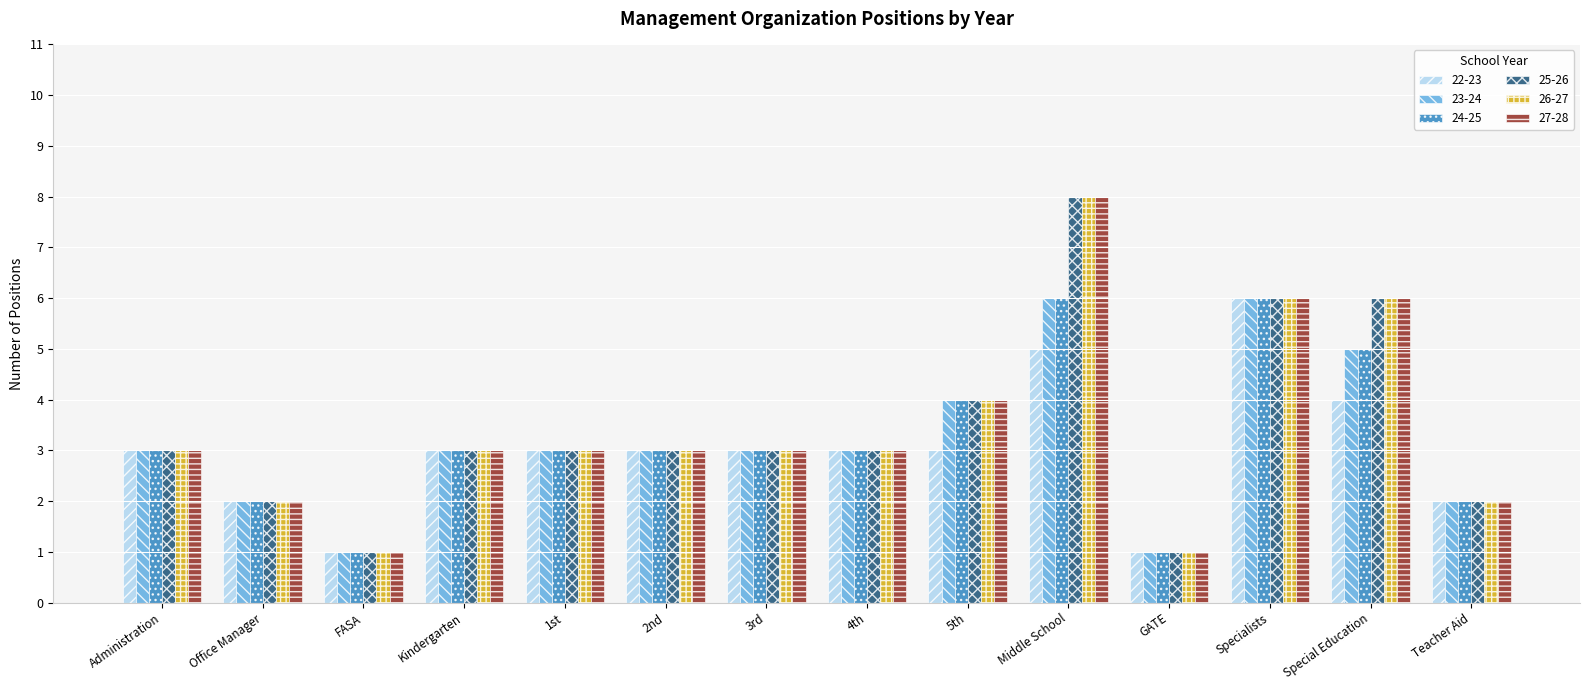

At which category is the sum across all series the highest?

Middle School